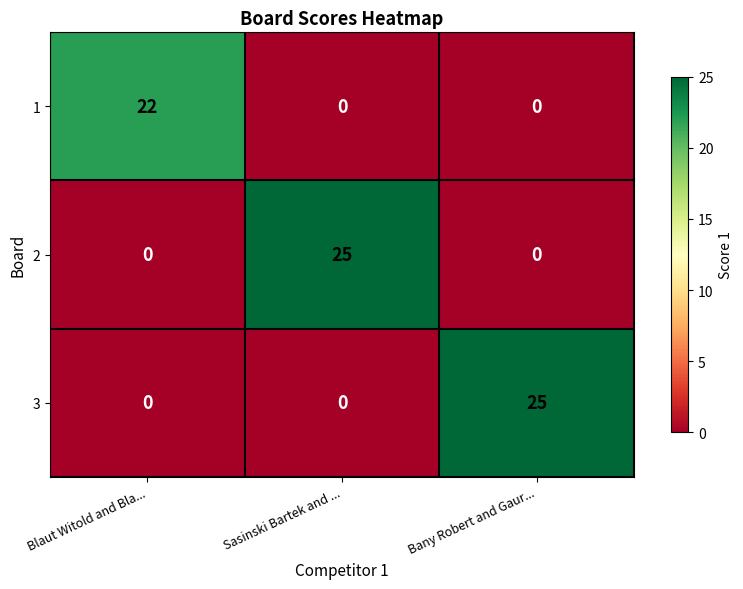

Which series changed the most between Blaut Witold and Bla... and Bany Robert and Gaur...?

3